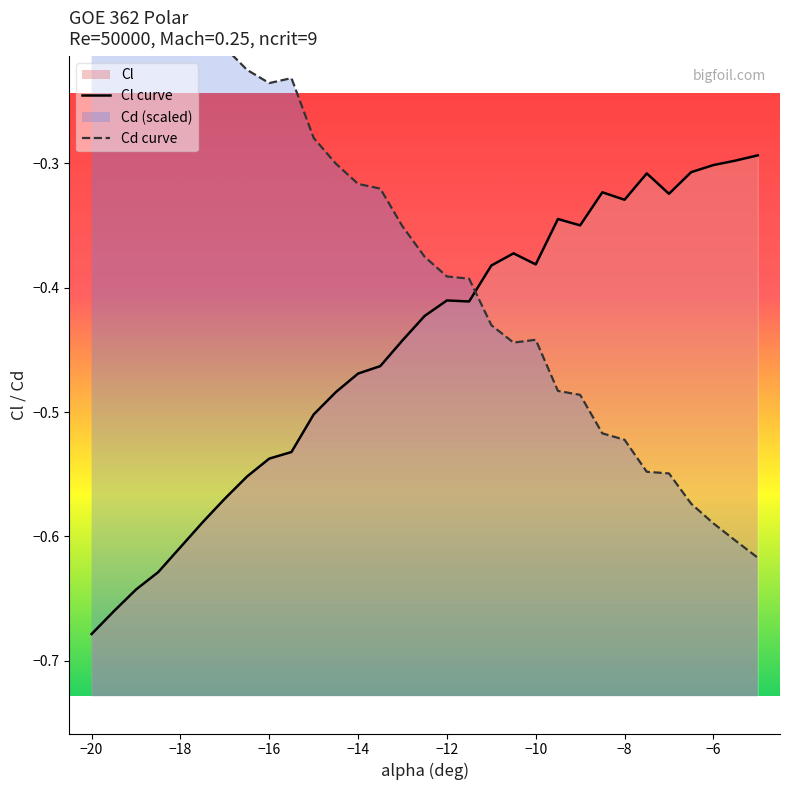

The Cl series shows -0.4 at 29. True or false?

False